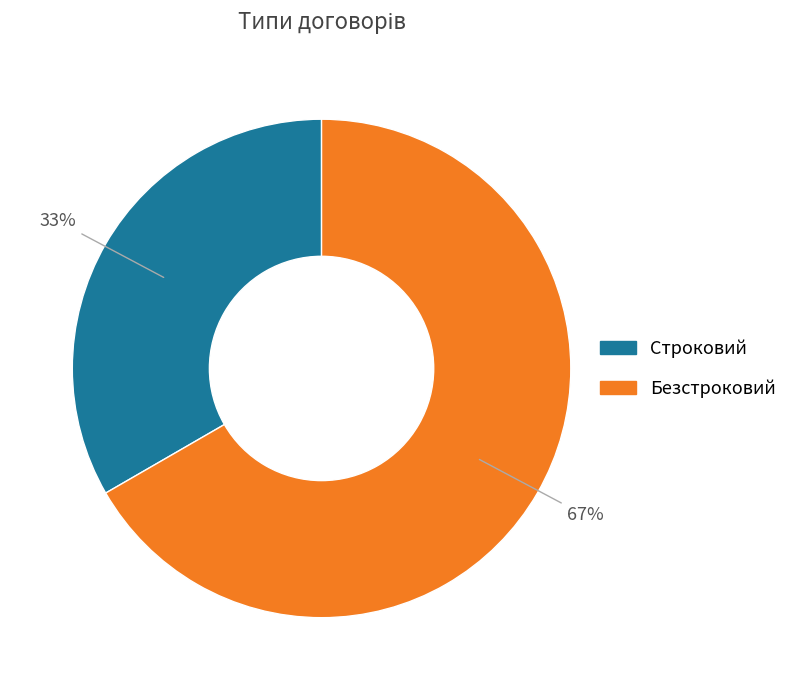

What is the ratio of the value at Безстроковий to the value at Строковий?

2.0